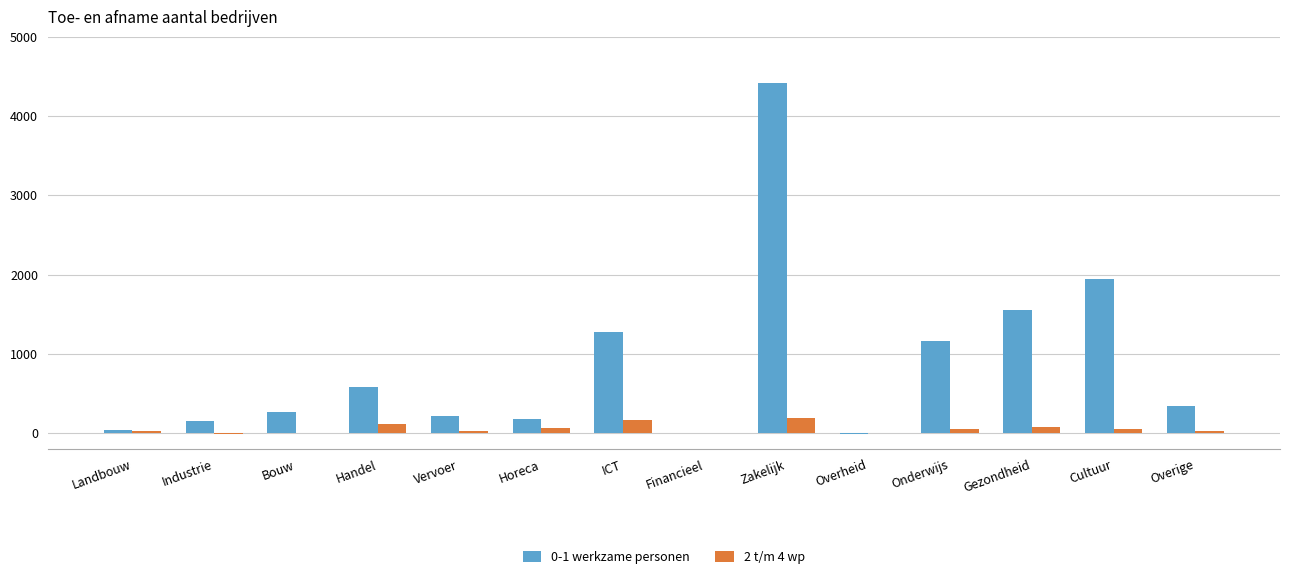

At which label does 0-1 werkzame personen reach its peak?

Zakelijk